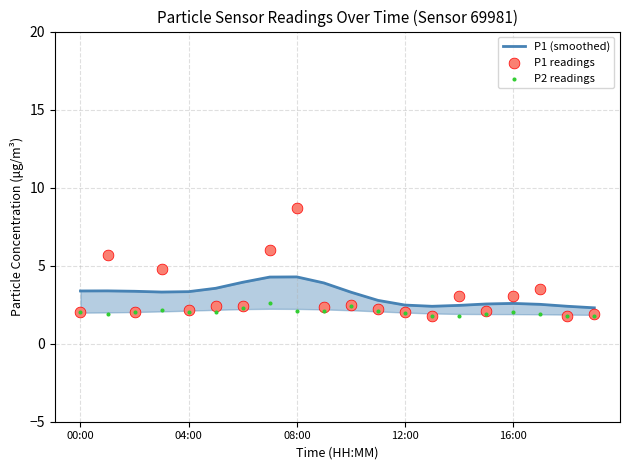

Which series contains the highest Y value?

P1 readings